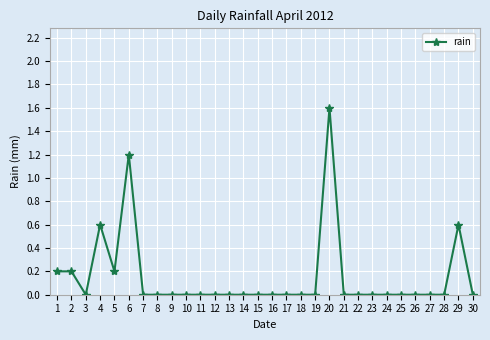

The value at 7 is 0.0. True or false?

True